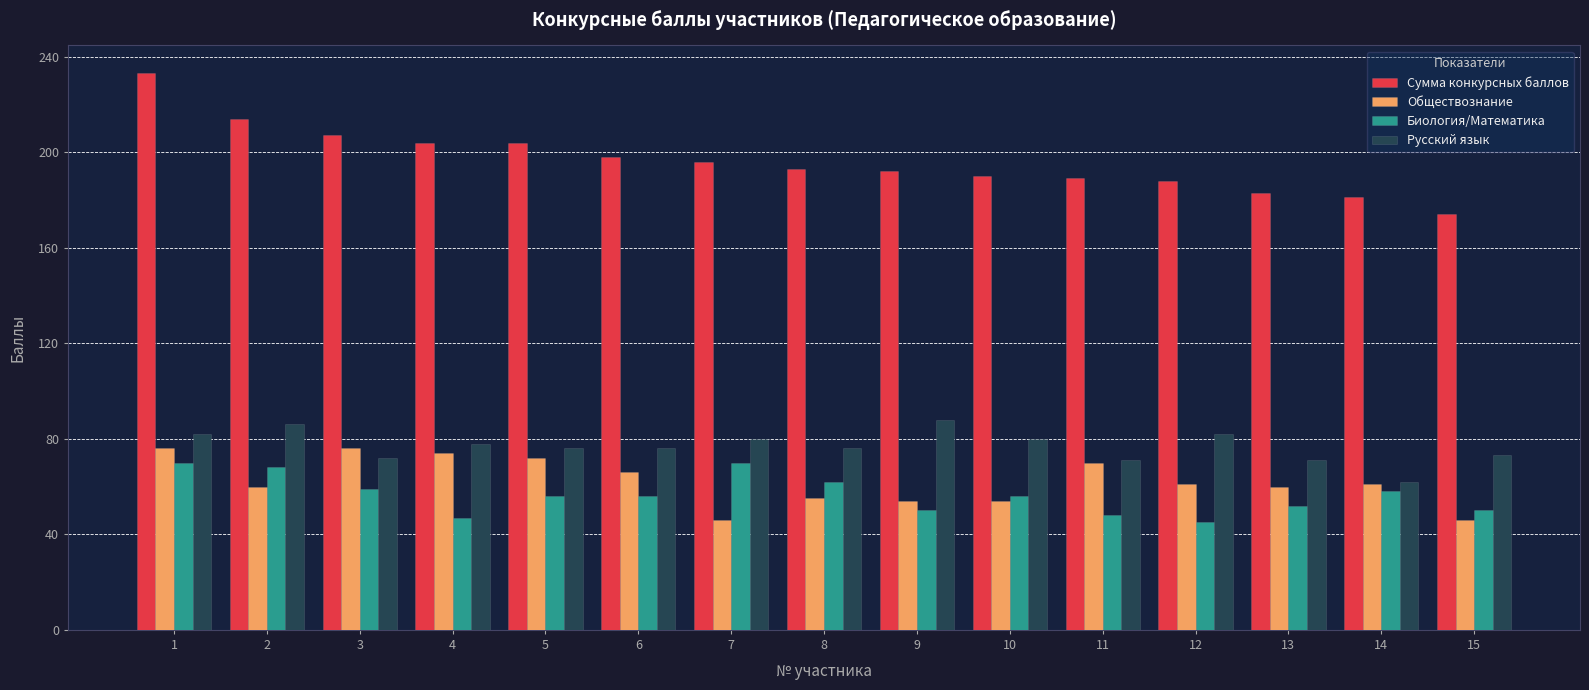

At which label does Русский язык first exceed 76?

1